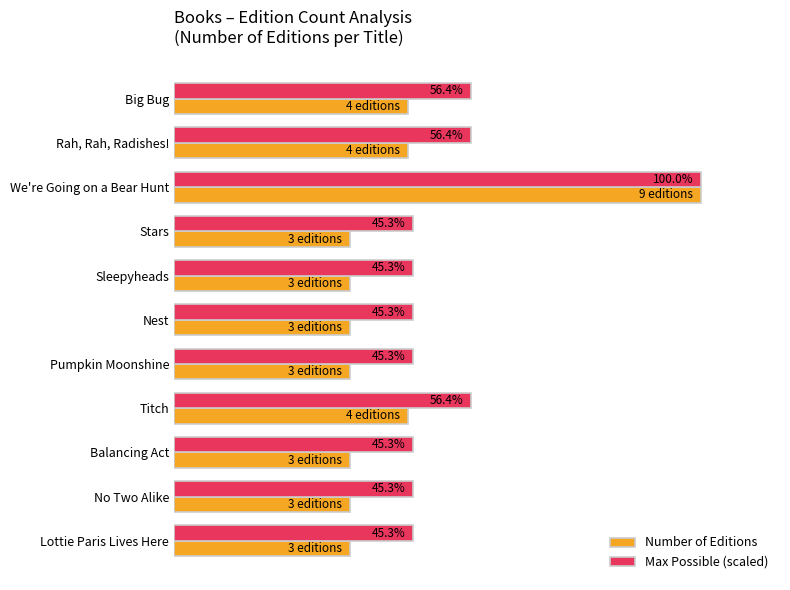

Which label corresponds to the largest value in the chart?

We're Going on a Bear Hunt